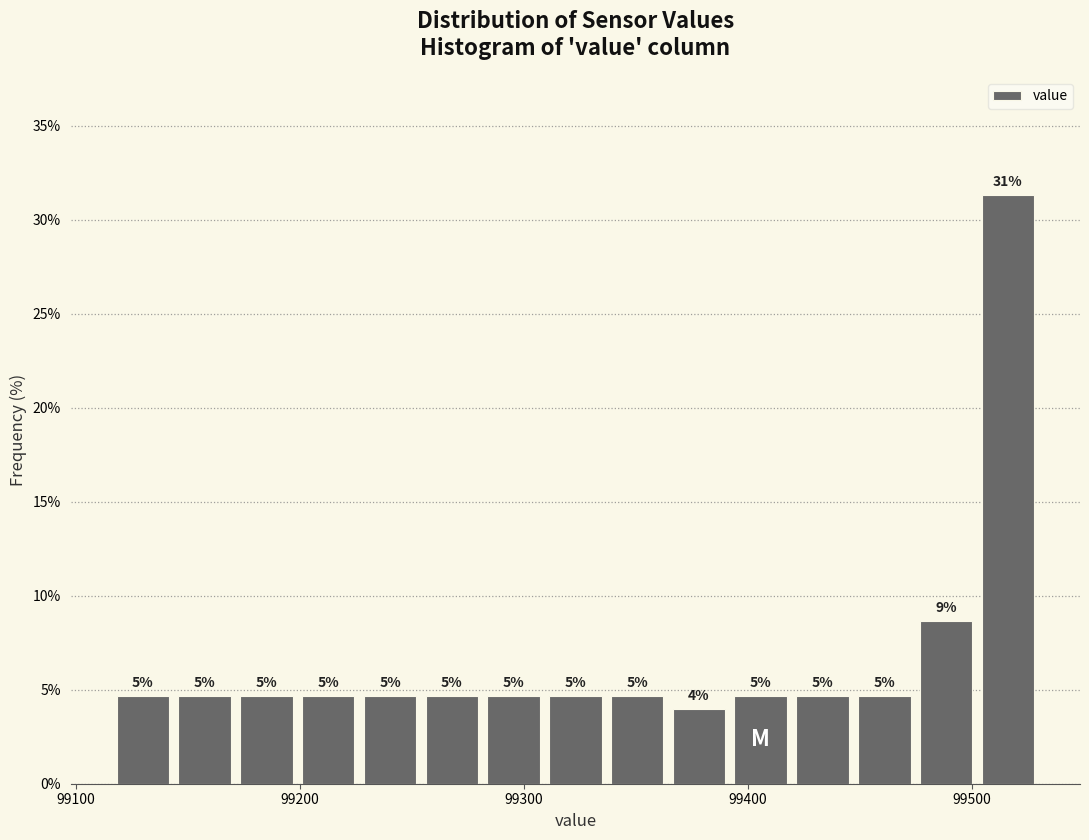

Read against the x-axis, roughly where is the centre of the tallest bar?

99520